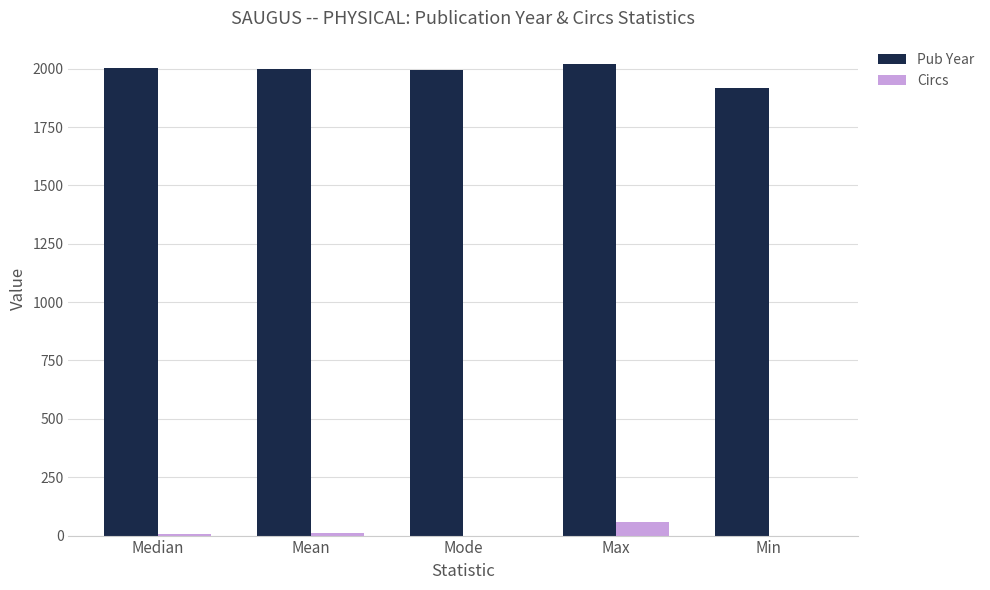

What value does the Pub Year series have at Mode?

1996